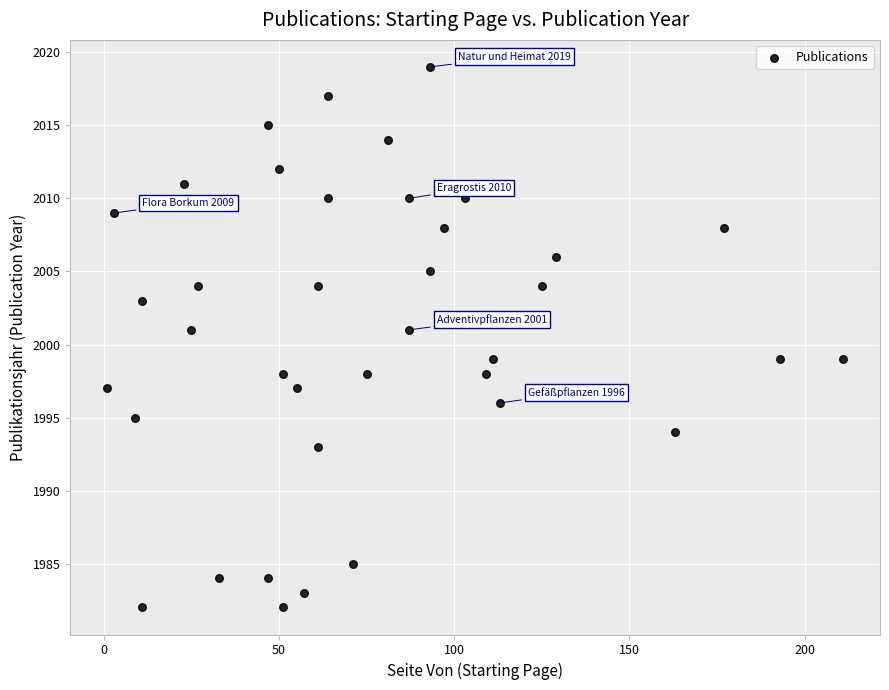

What is the range of Y values (max minus min)?

37